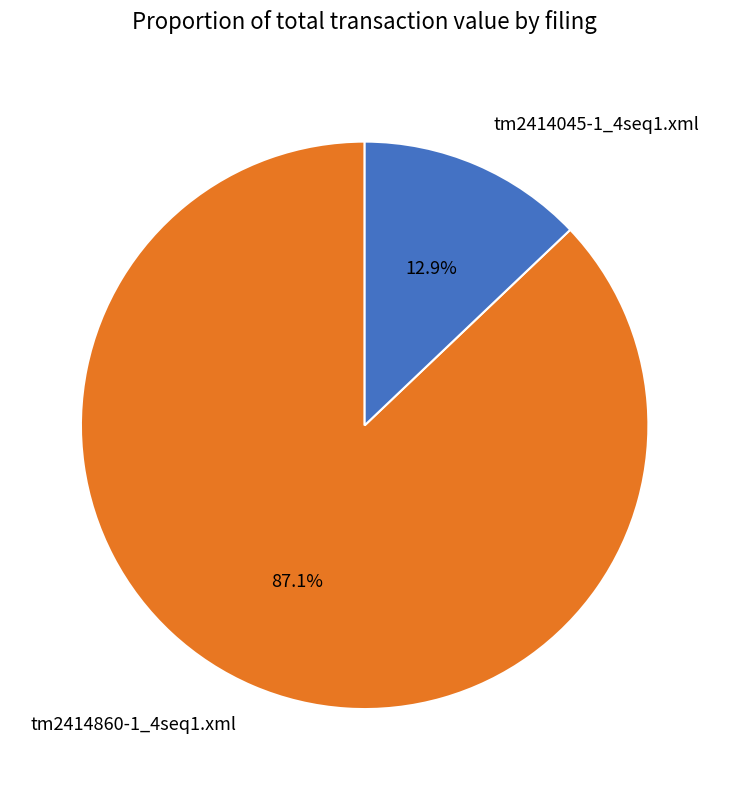

Combined, do tm2414045-1_4seq1.xml and tm2414860-1_4seq1.xml account for over 50%?

Yes